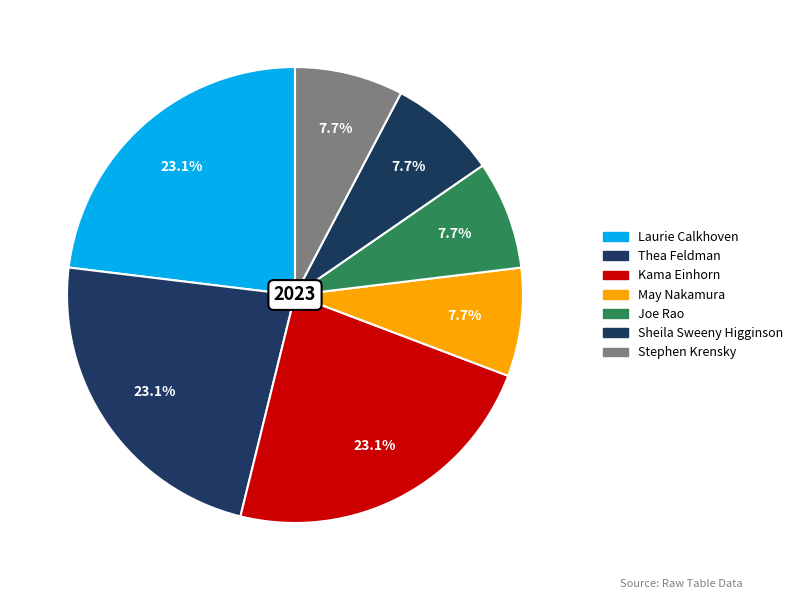

To the nearest percent, what is the difference between the largest and smallest slice percentages?

15%